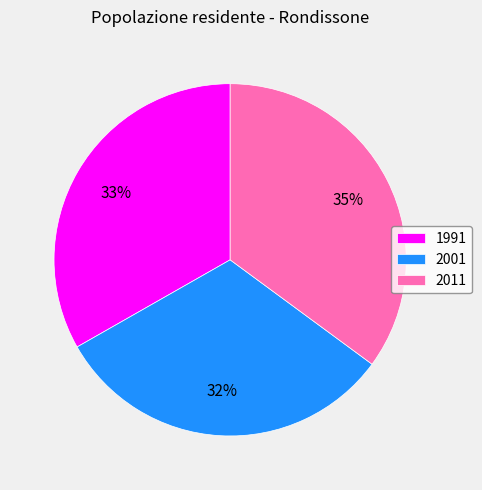

How many segments does this pie chart have?

3